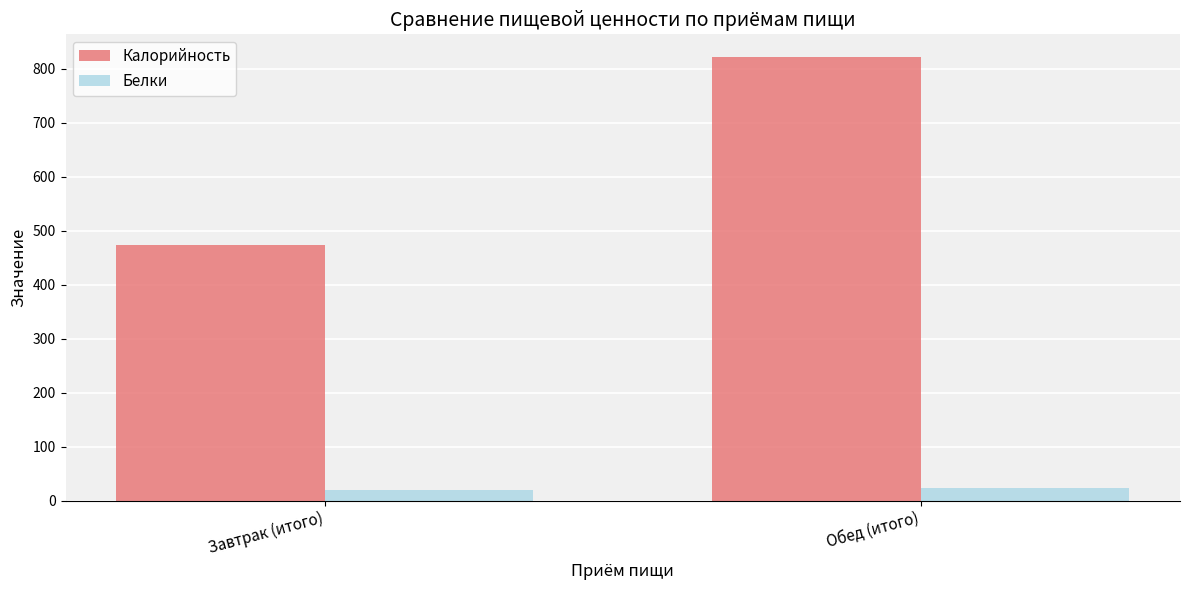

True or false: Белки has a value of 23.9 at Обед (итого).

True